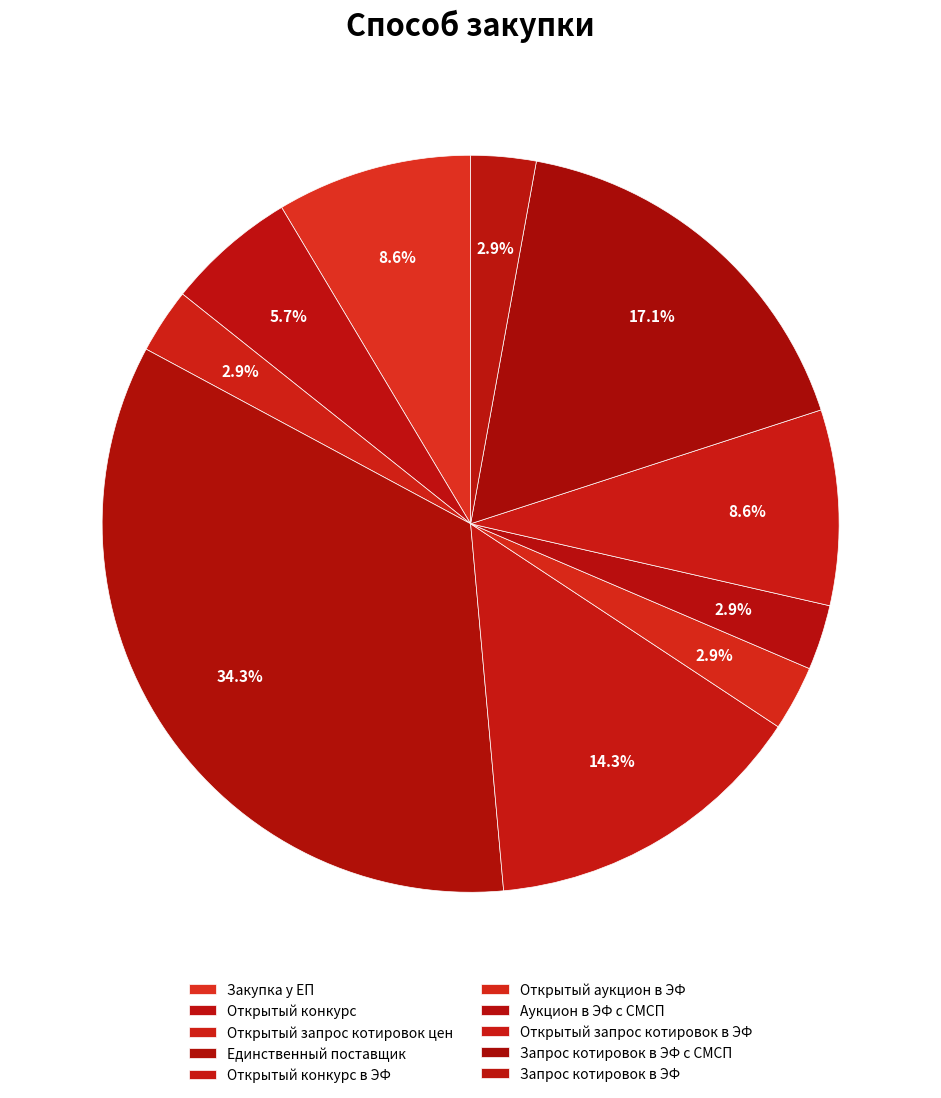

Rank the categories by value from lowest to highest.

Открытый запрос котировок цен, Открытый аукцион в ЭФ, Аукцион в ЭФ с СМСП, Запрос котировок в ЭФ, Открытый конкурс, Закупка у ЕП, Открытый запрос котировок в ЭФ, Открытый конкурс в ЭФ, Запрос котировок в ЭФ с СМСП, Единственный поставщик